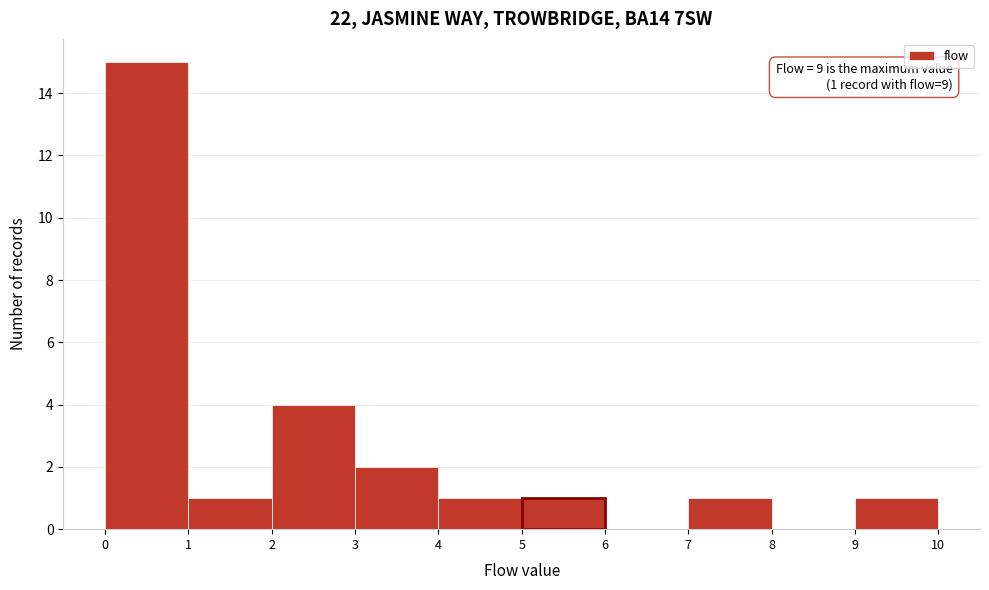

Which range on the x-axis has the tallest bar?

0 to 1